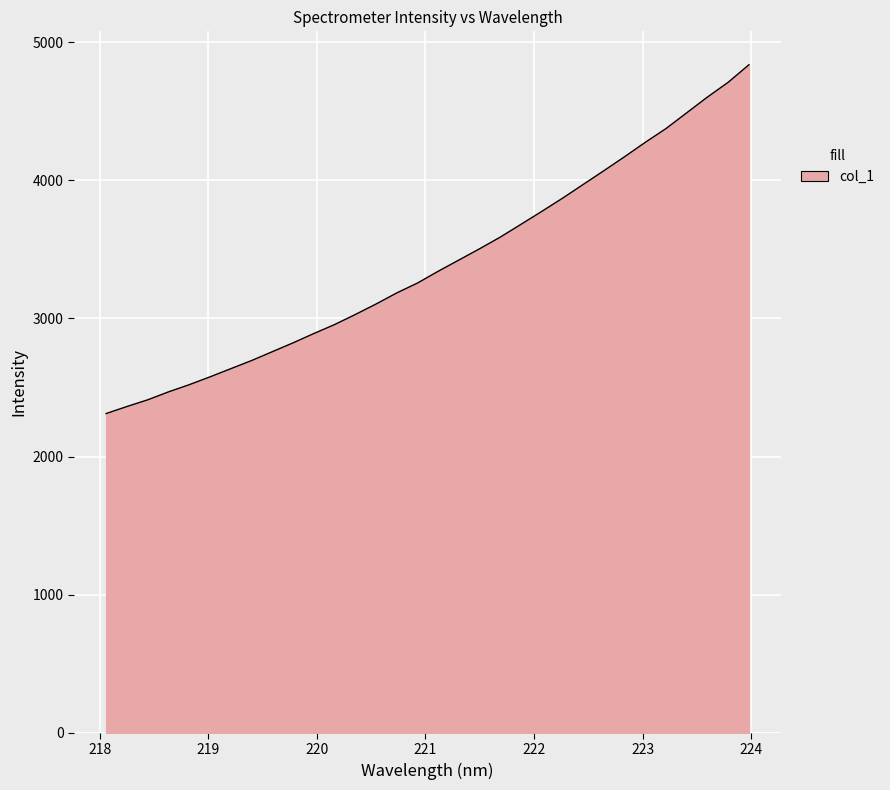

How many lines are shown in the chart?

1